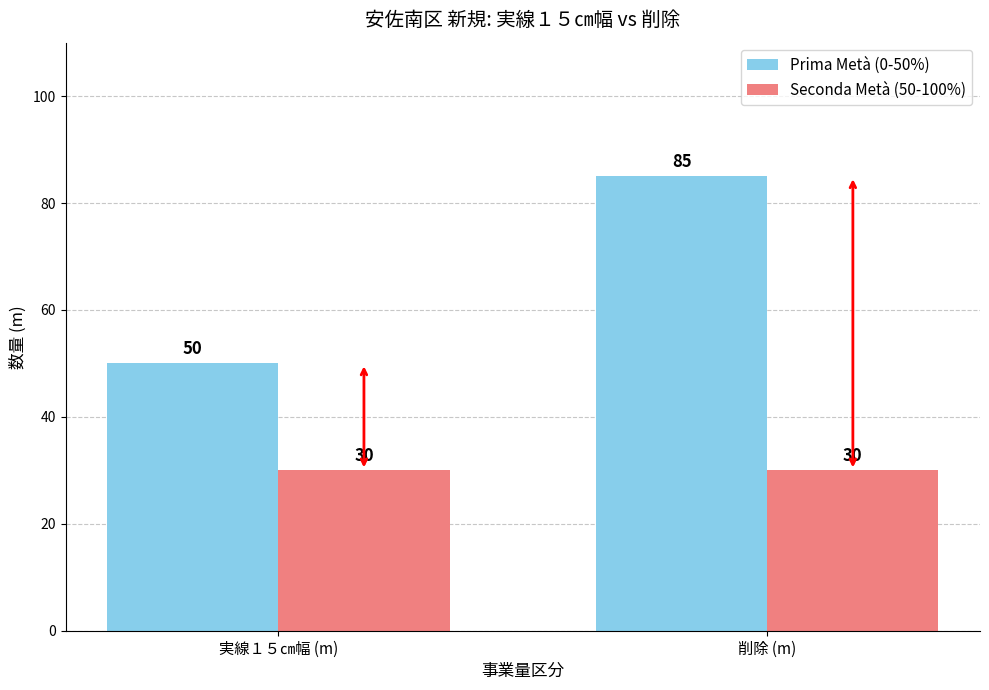

What is the lowest value of the Seconda Metà (50-100%) series?

30